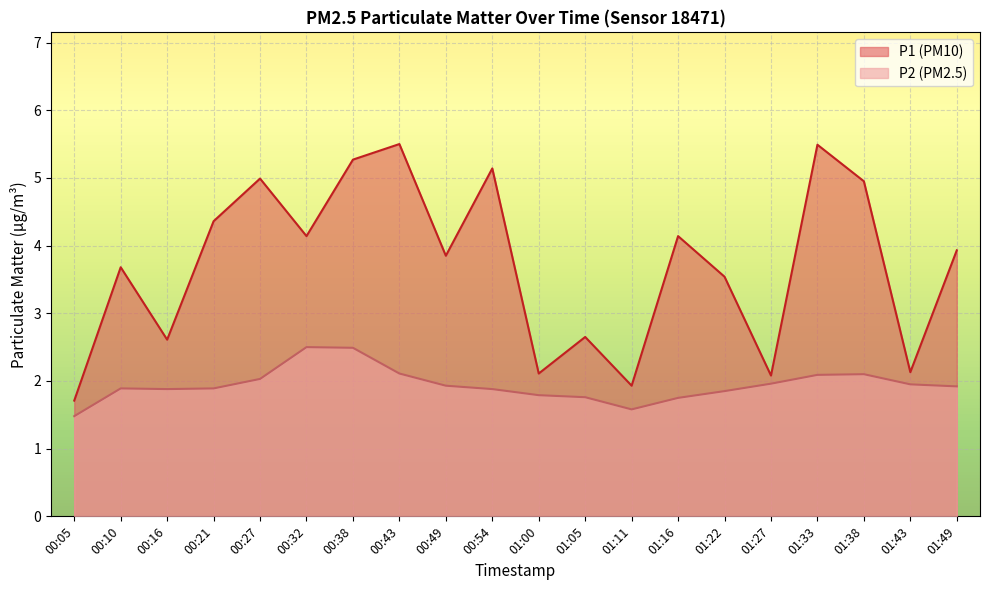

Between 01:22 and 01:43, which series saw the biggest shift?

P1 (PM10)